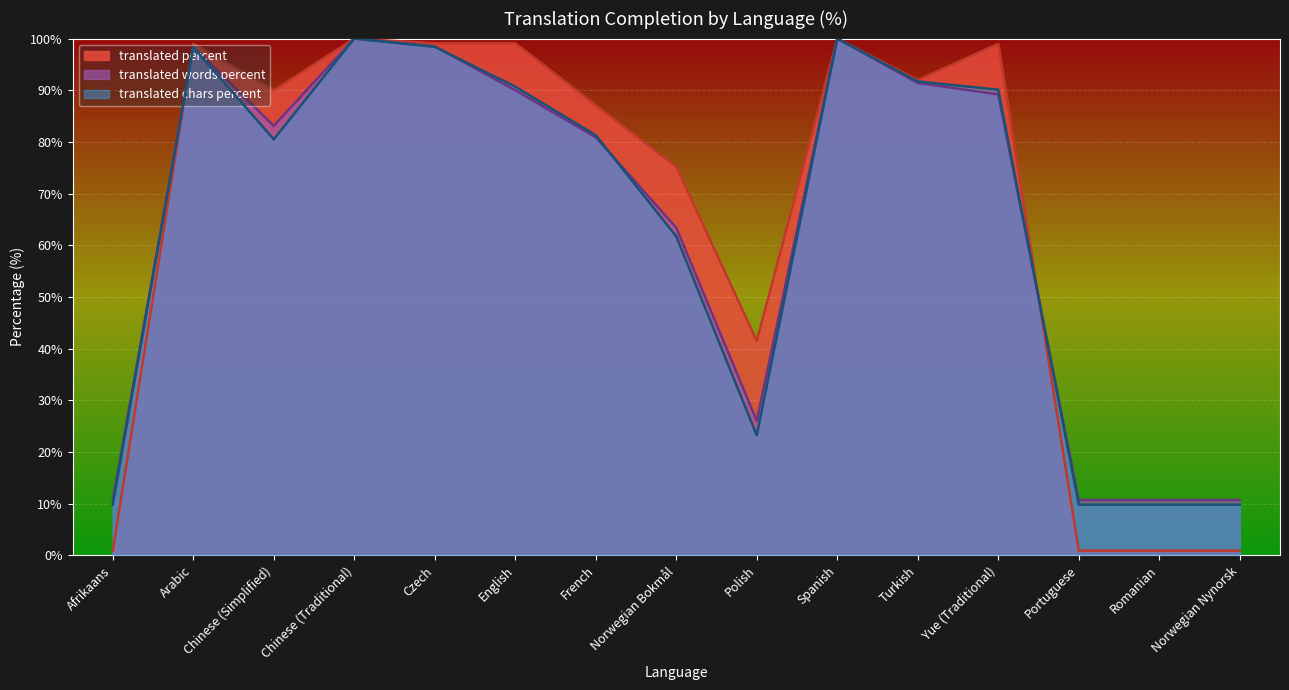

Is the value of translated chars percent at Portuguese greater than the value of translated percent at Portuguese?

Yes